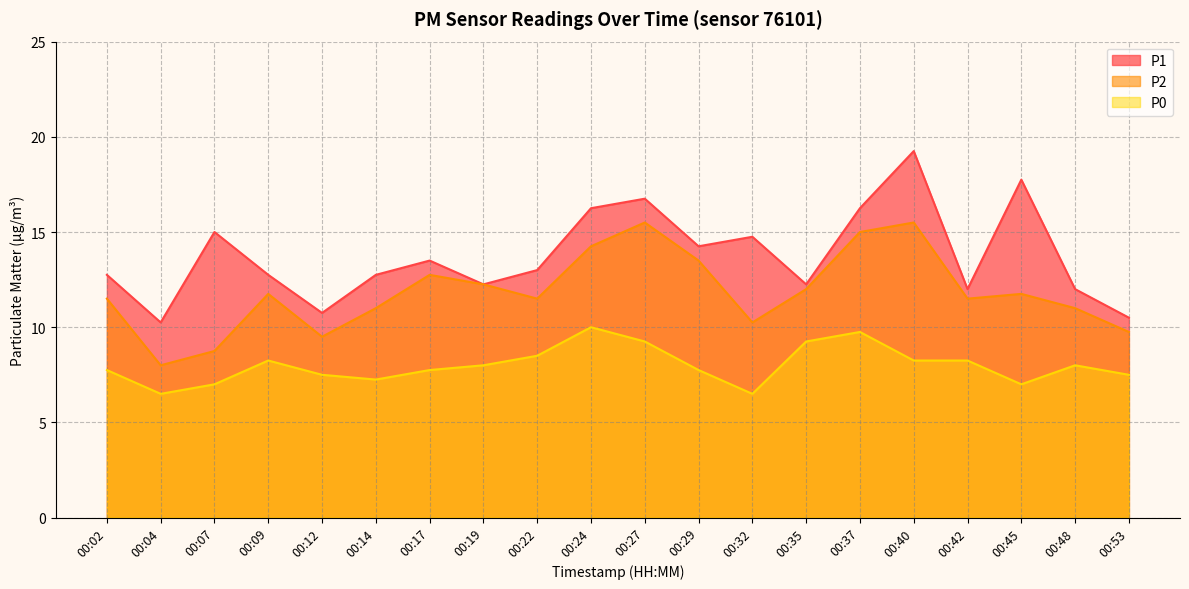

Which series has the largest range (max minus min)?

P1